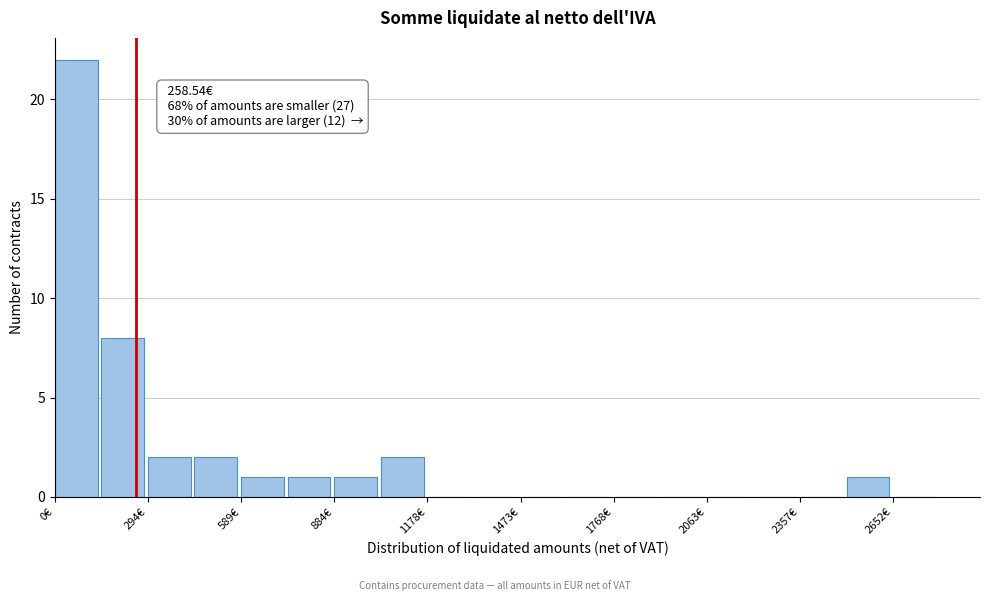

Read against the x-axis, roughly where is the centre of the tallest bar?

50